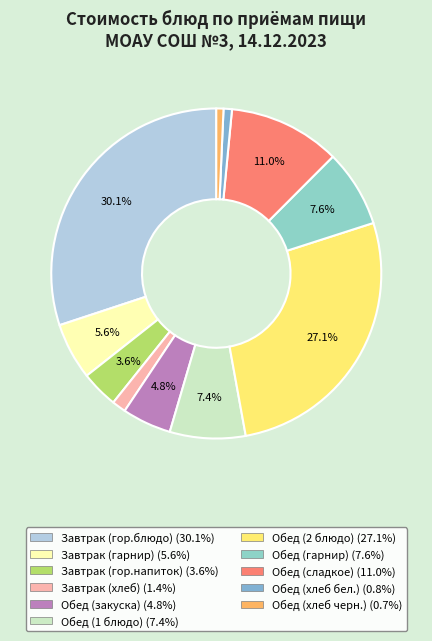

How many slices are in this pie chart?

11